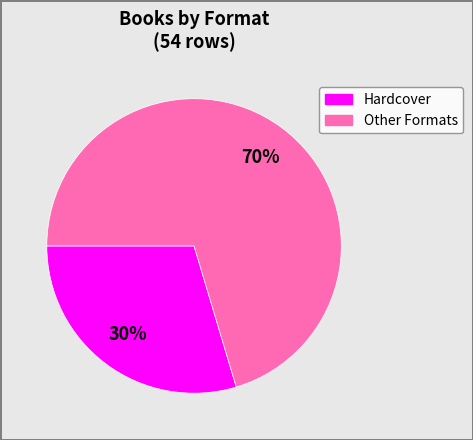

To the nearest percent, what is the average slice percentage?

50%